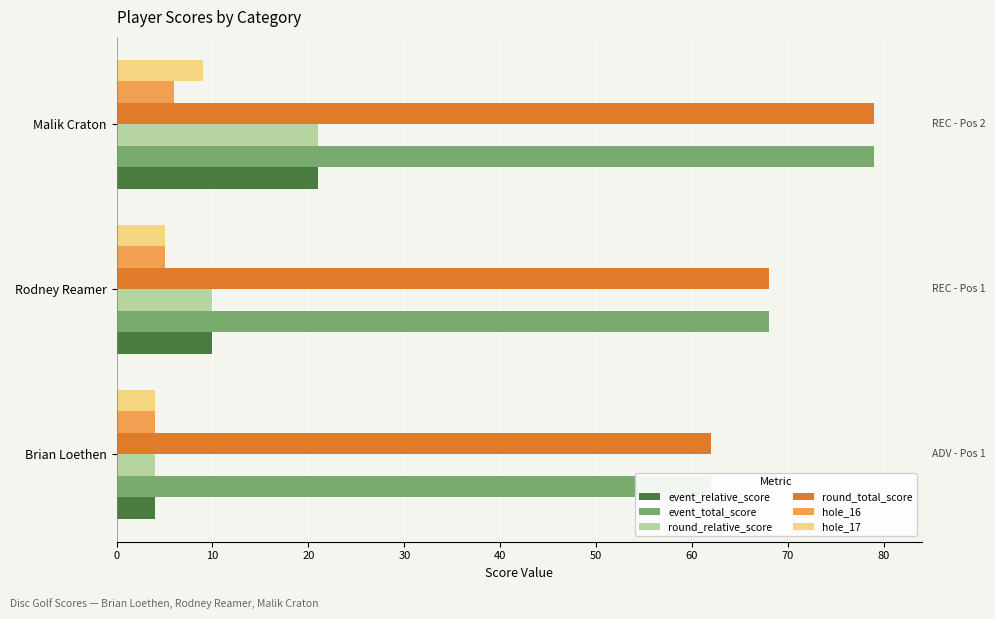

Rank the series by their maximum value, from highest to lowest.

event_total_score, round_total_score, event_relative_score, round_relative_score, hole_17, hole_16